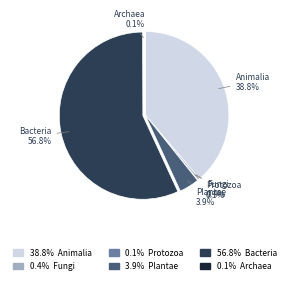

Is there a majority slice in this chart?

Yes